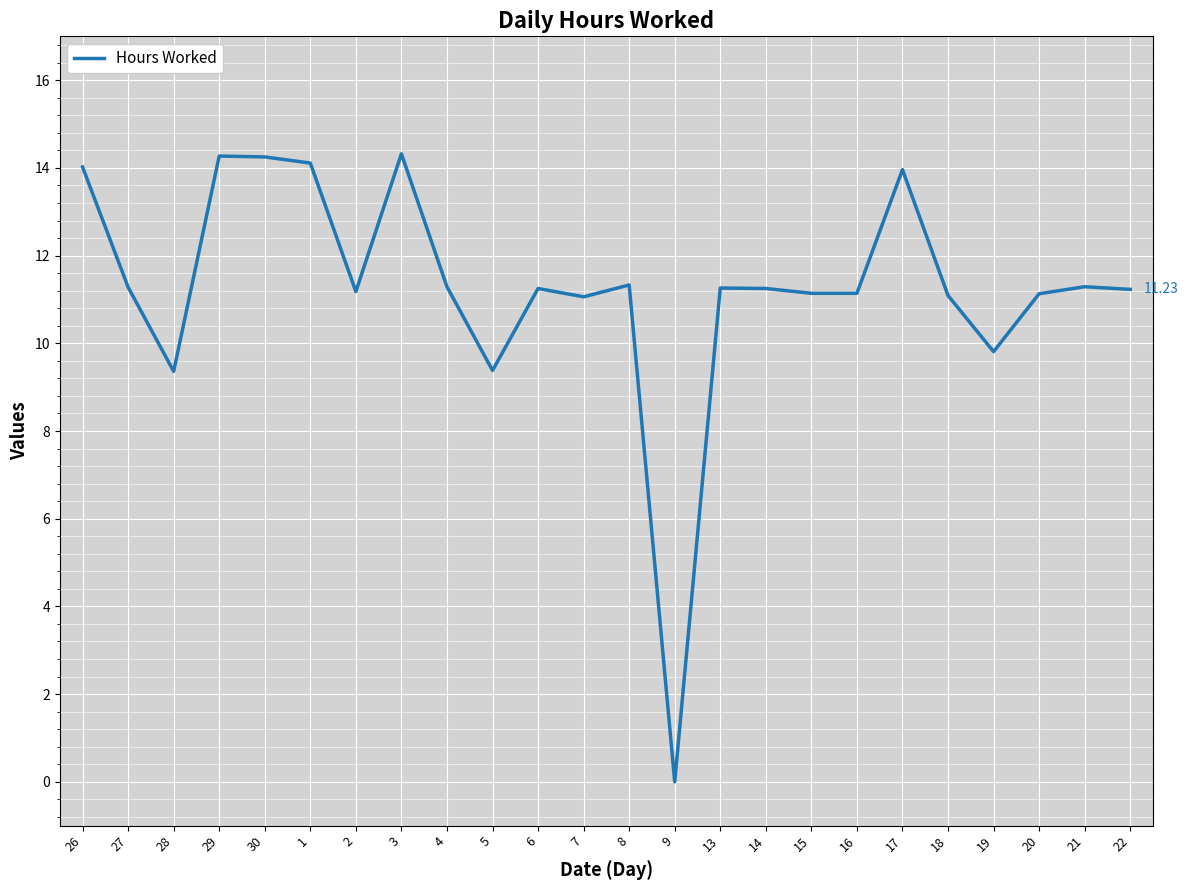

What is the change in value from 29 to 15?

-3.1